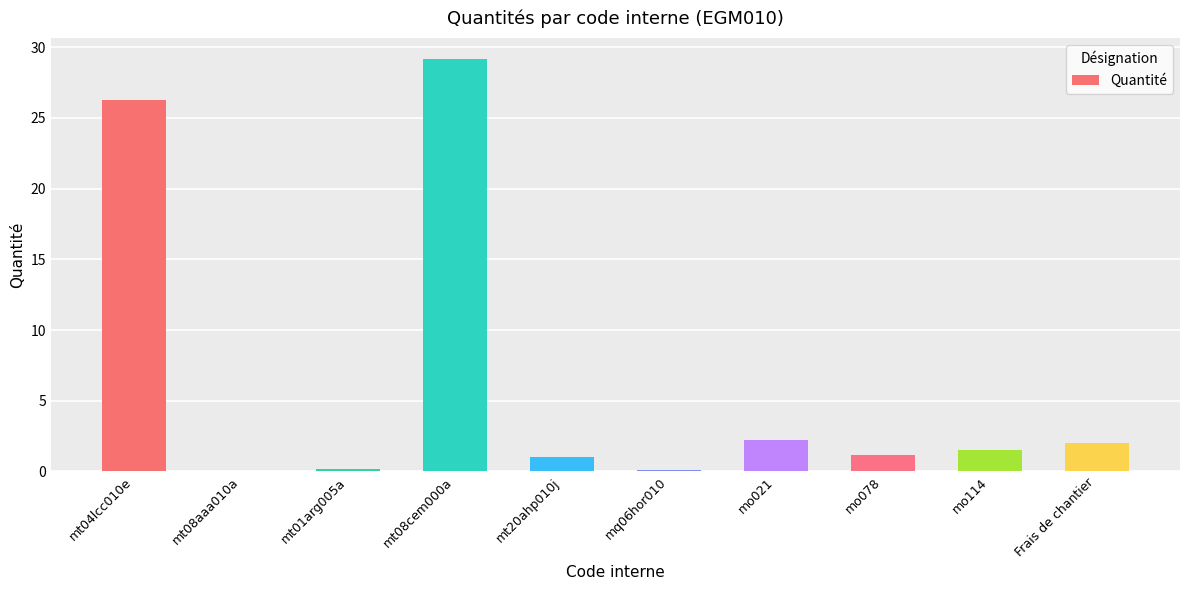

What is the greatest value displayed?

29.2